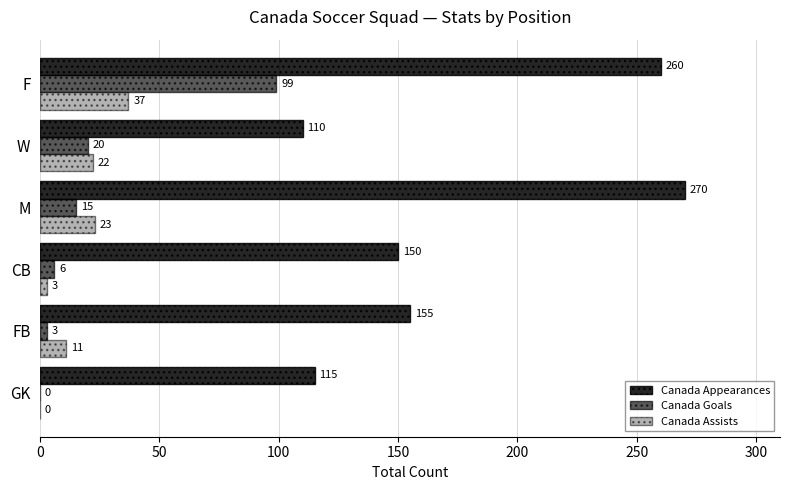

What is the average value of the Canada Goals series?

24